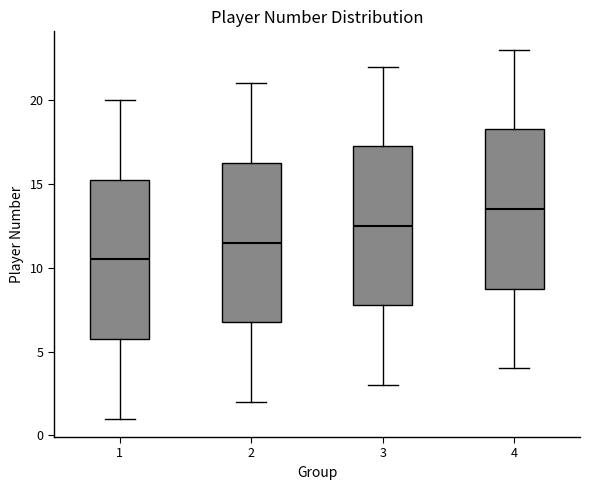

Reading left to right, read every box against the y-axis: the position of its median line, the range the box covers, and the ends of its whiskers. The values are not printed on the chart, so give them approximately, as read against the axis.

1: median 10.5, box 6.0 to 15.5, whiskers 1.0 to 20.0
2: median 11.5, box 7.0 to 16.5, whiskers 2.0 to 21.0
3: median 12.5, box 8.0 to 17.5, whiskers 3.0 to 22.0
4: median 13.5, box 9.0 to 18.5, whiskers 4.0 to 23.0